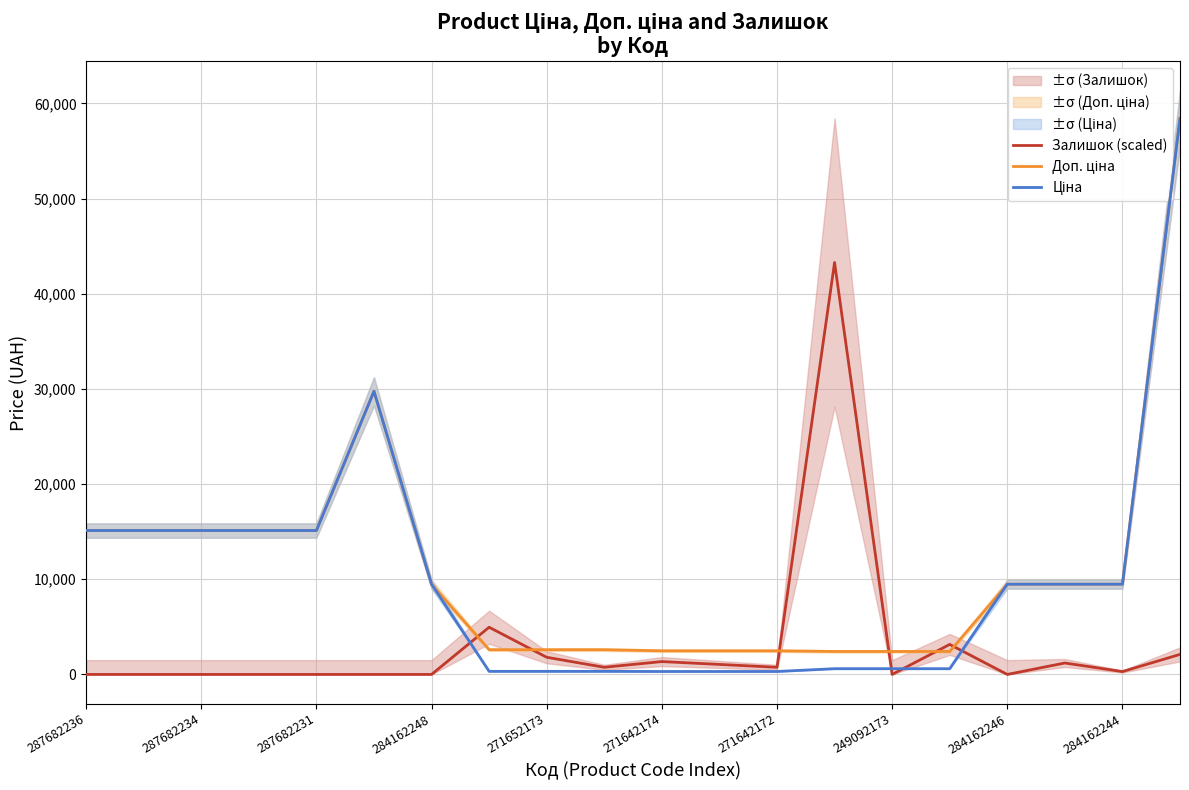

What is the label of the 19th point from the right?

287682234